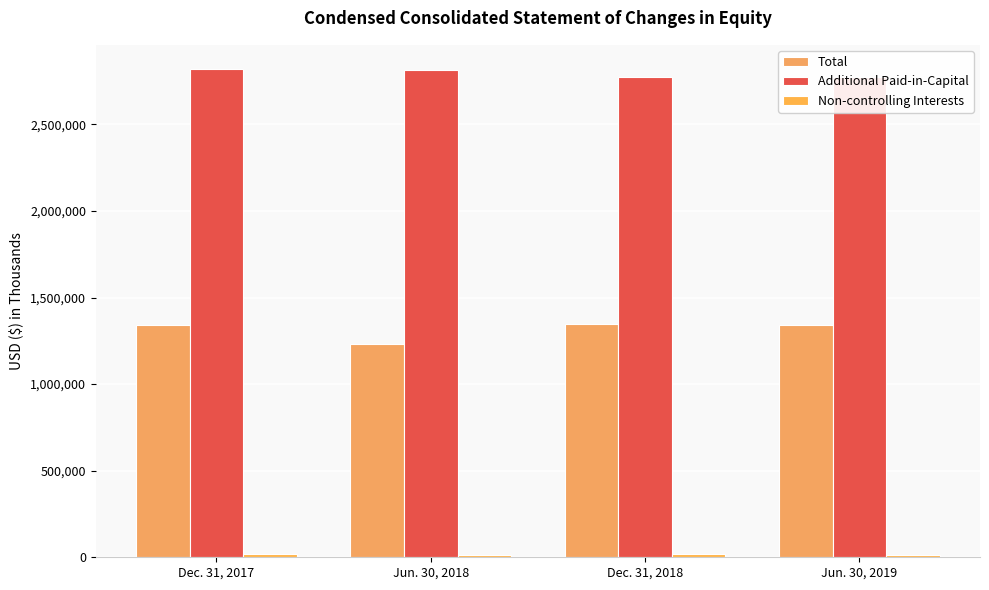

What is the label of the 1st bar from the right?

Jun. 30, 2019